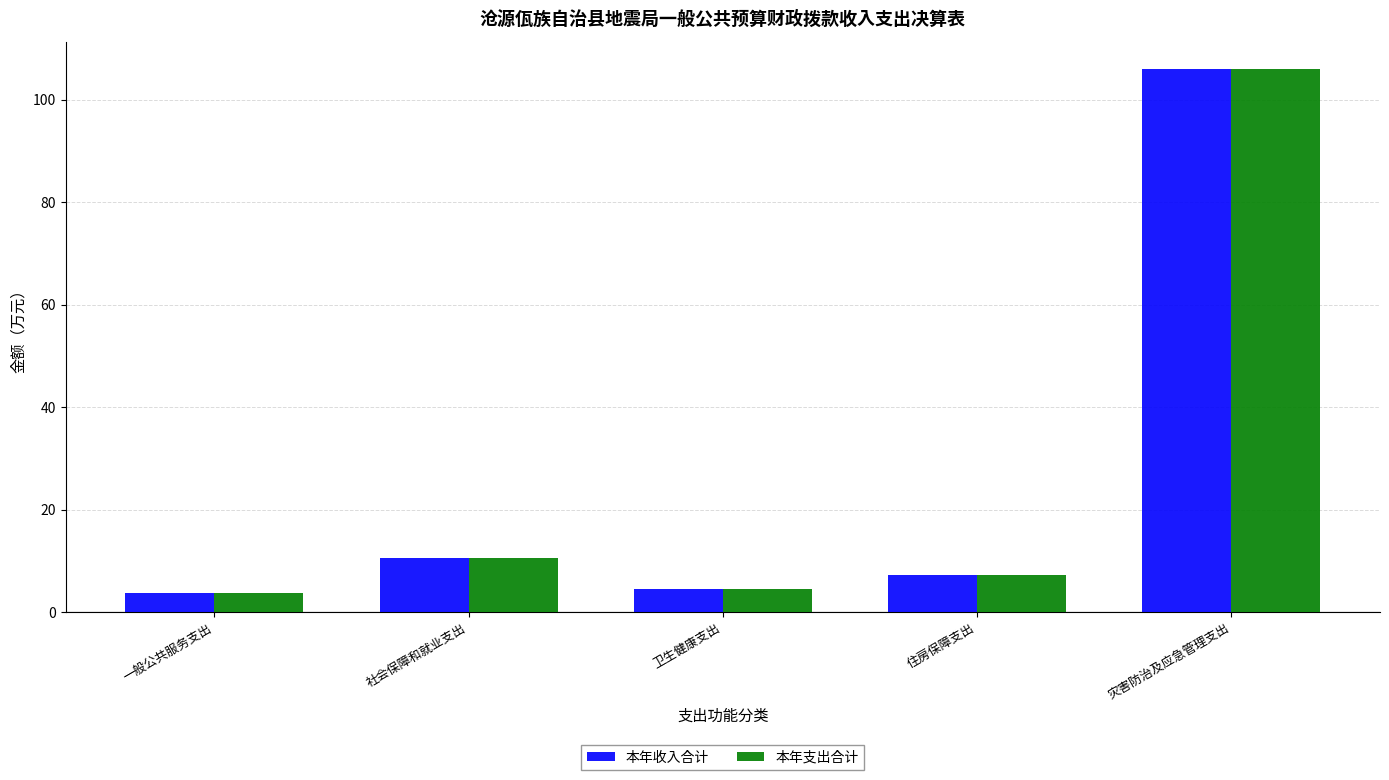

Where does the 本年支出合计 series first go above 7?

社会保障和就业支出